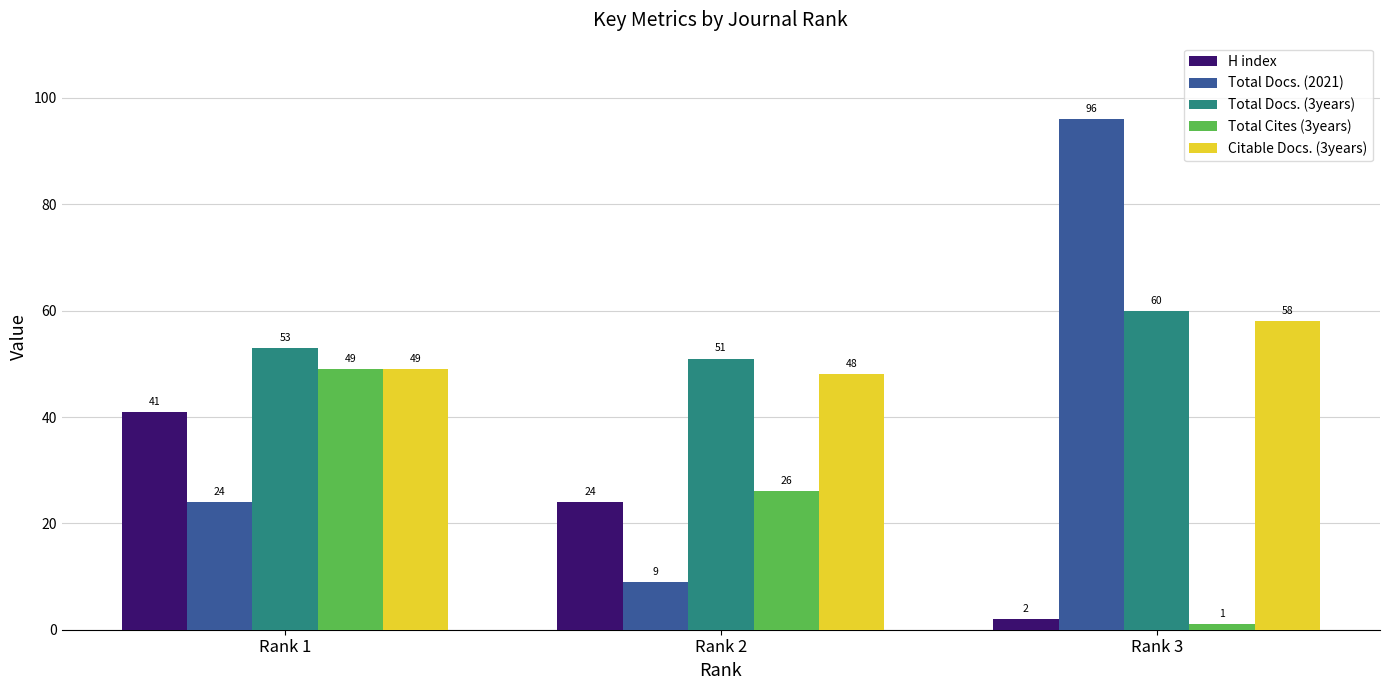

What is the spread (max minus min) of values at Rank 2?

42